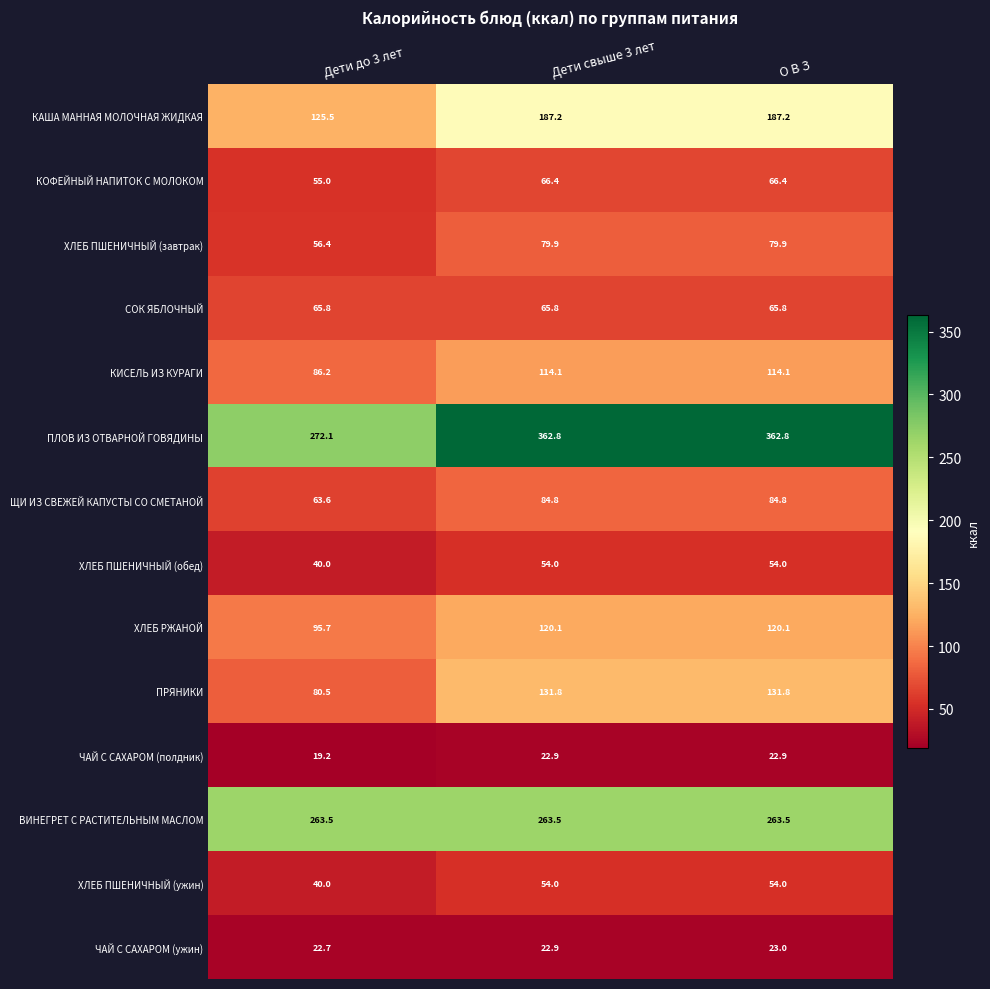

At which category is the sum across all series the highest?

О В З